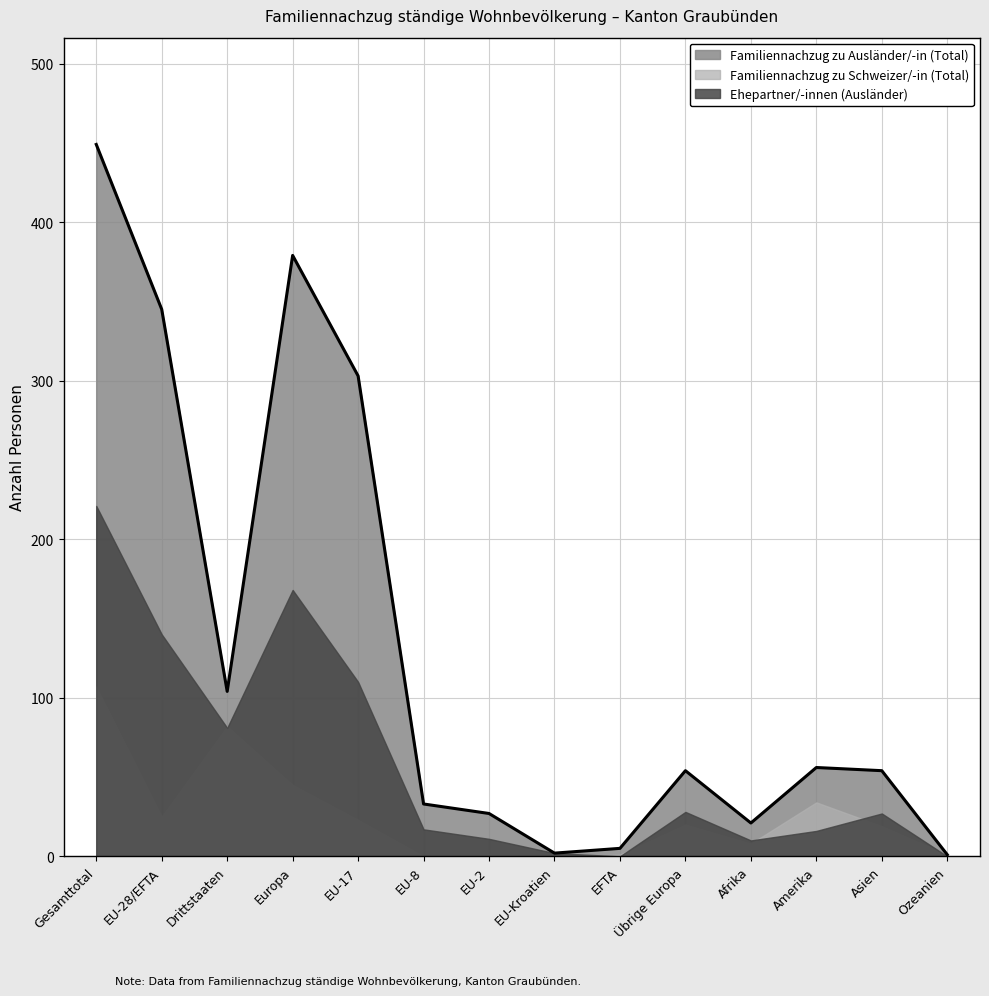

Does the chart display data point markers on the line(s)?

No